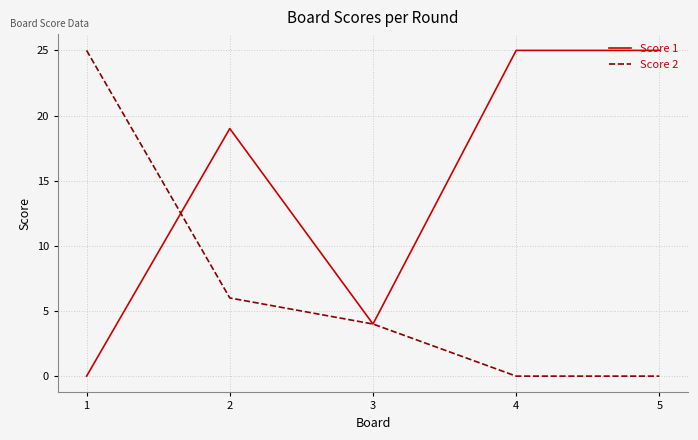

How many Score 1 values are between 4 and 25?

4